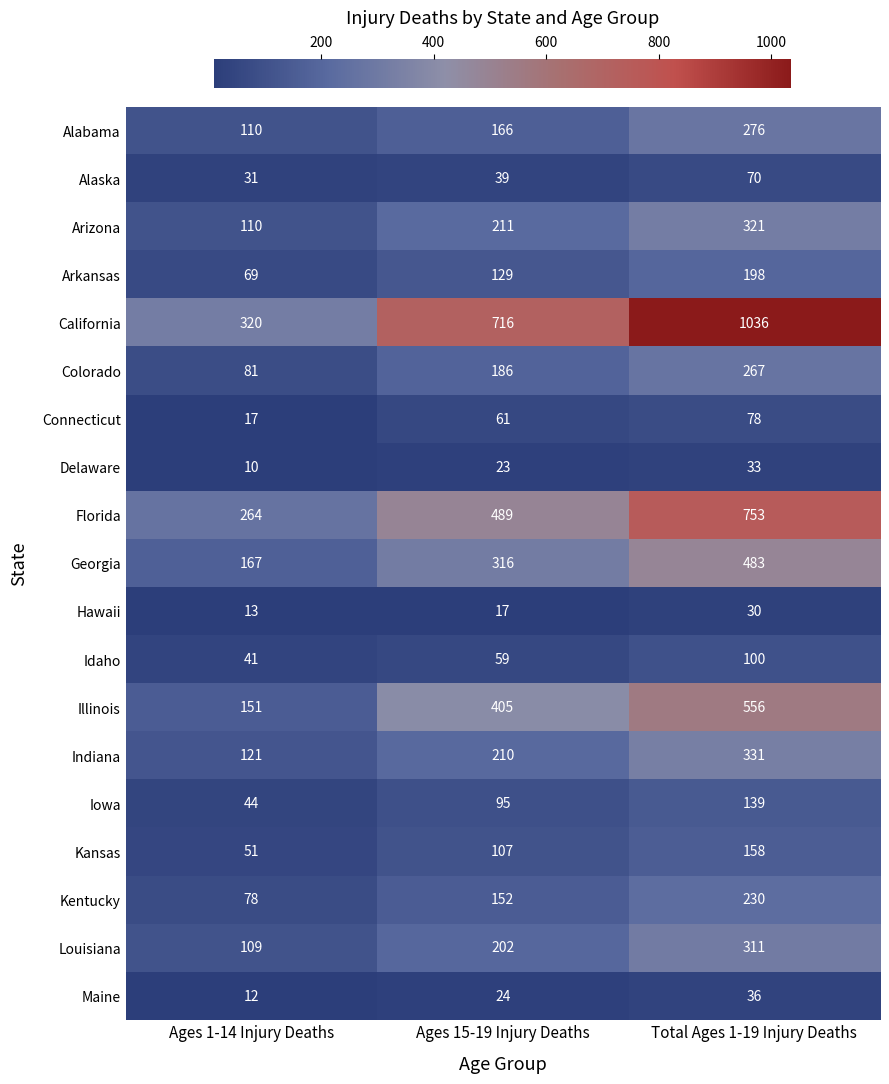

The Idaho series shows 141 at Total Ages 1-19 Injury Deaths. True or false?

False